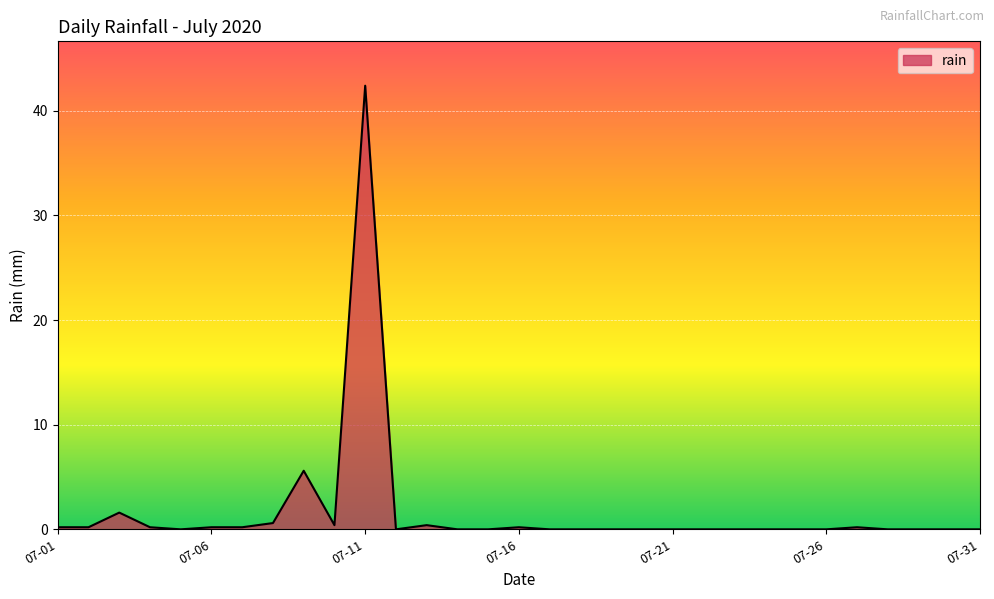

What is the maximum value shown in the chart?

42.4